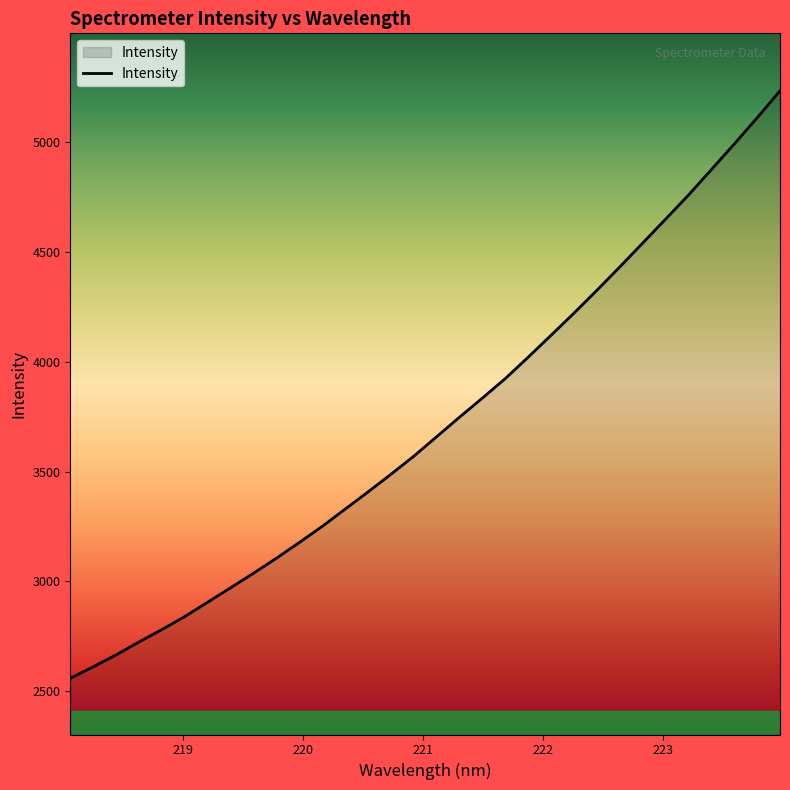

What is the average value?

3715.2